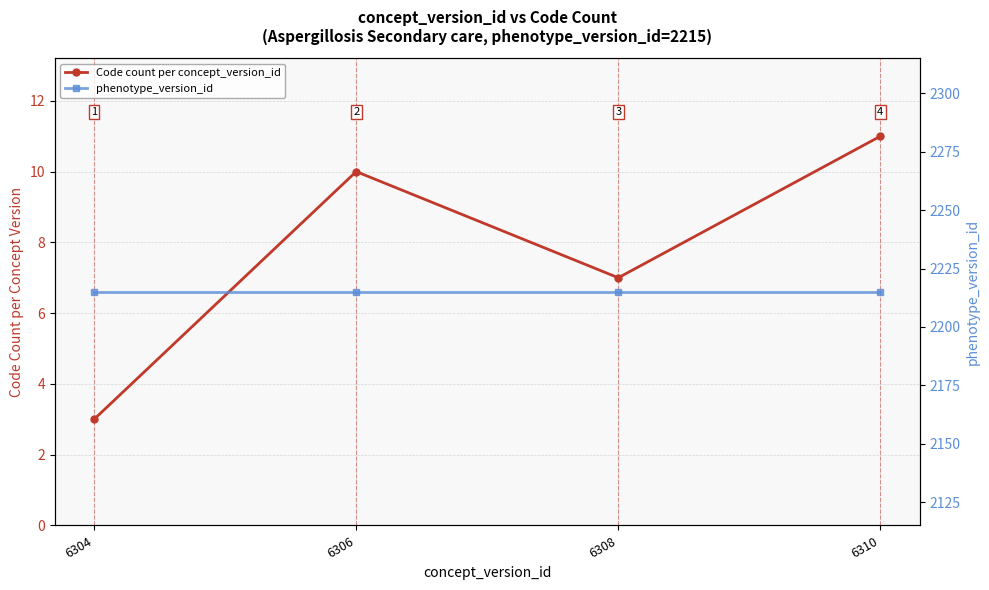

True or false: phenotype_version_id and Code count per concept_version_id intersect in this chart.

False